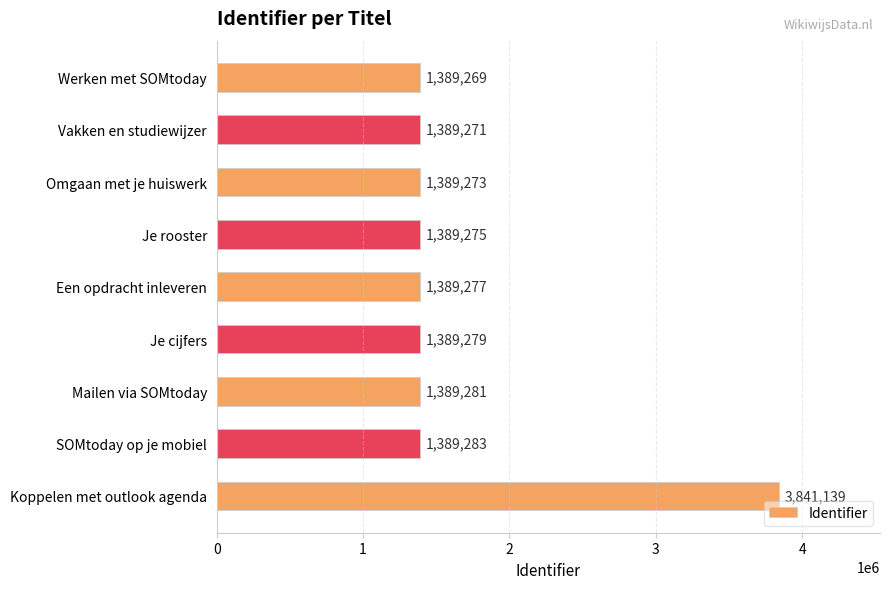

Reading top to bottom, extract all data points from this chart.

Werken met SOMtoday=1389269	Vakken en studiewijzer=1389271	Omgaan met je huiswerk=1389273	Je rooster=1389275	Een opdracht inleveren=1389277	Je cijfers=1389279	Mailen via SOMtoday=1389281	SOMtoday op je mobiel=1389283	Koppelen met outlook agenda=3841139